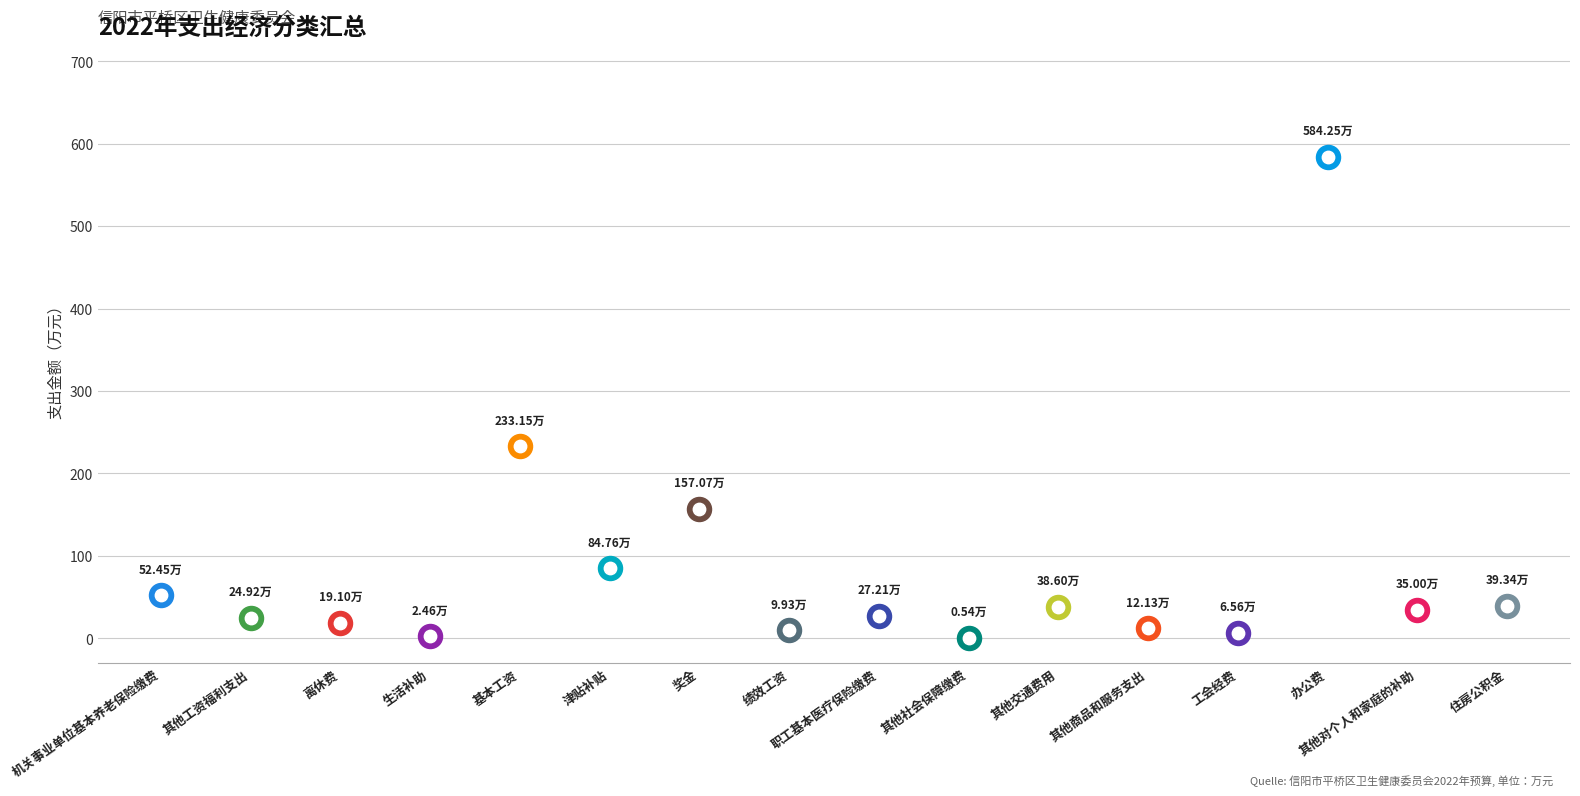

Between 其他商品和服务支出 and 津贴补贴, which is larger?

津贴补贴